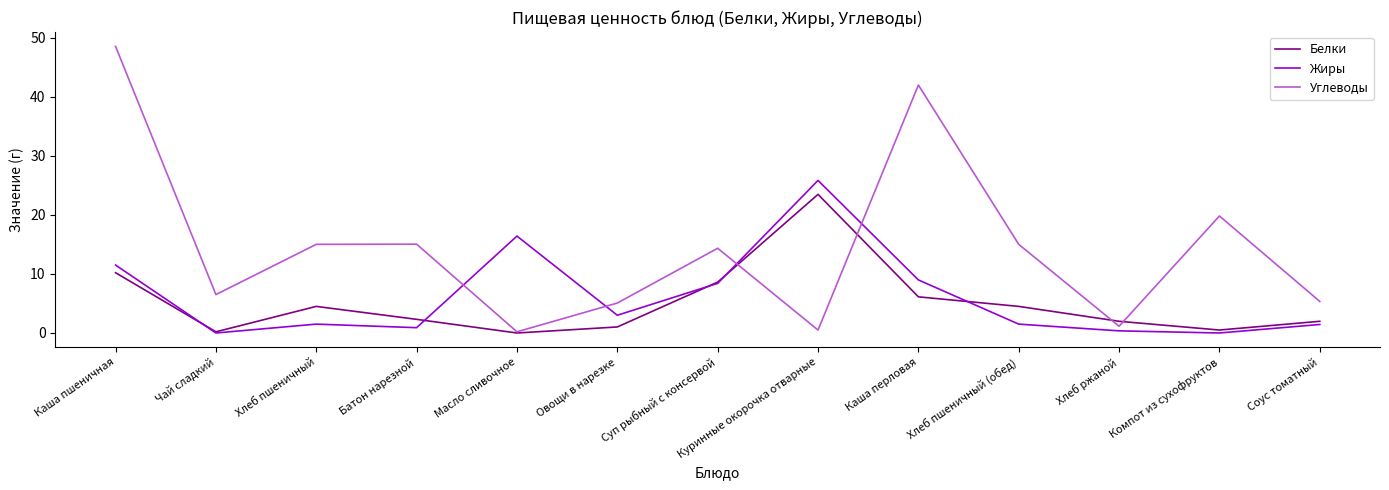

Is it true that Белки equals 3.7 at Каша пшеничная?

False